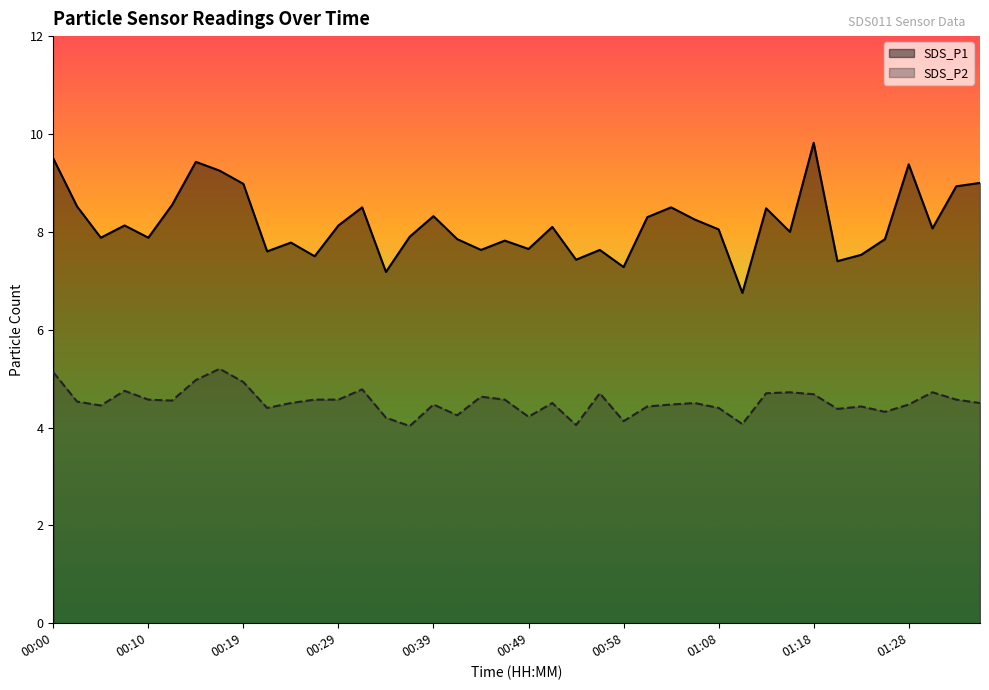

Which series has the largest total across all categories?

SDS_P1